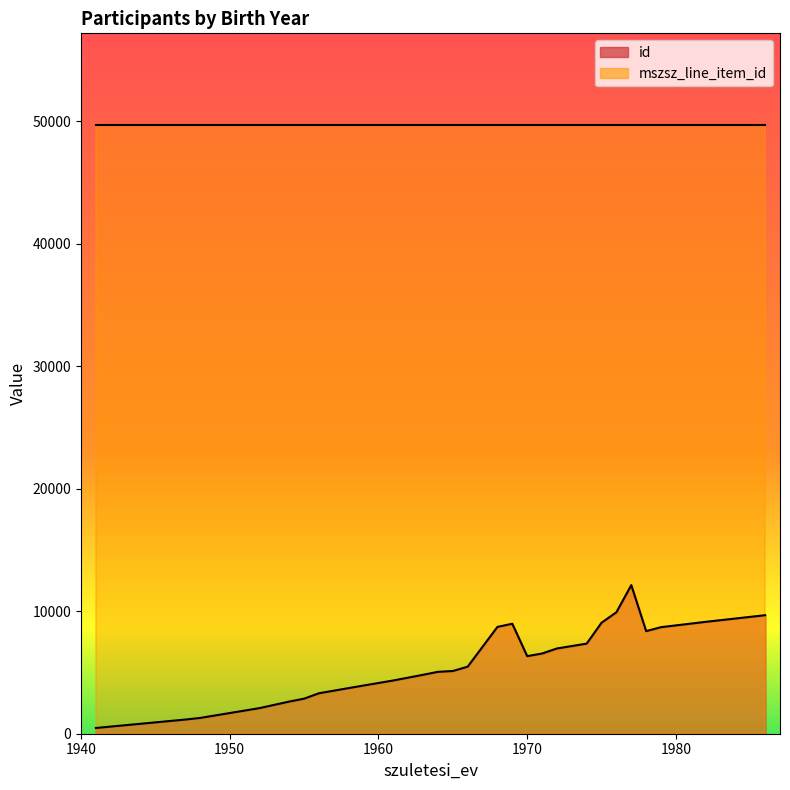

Read the mszsz_line_item_id value at 1941.

49706